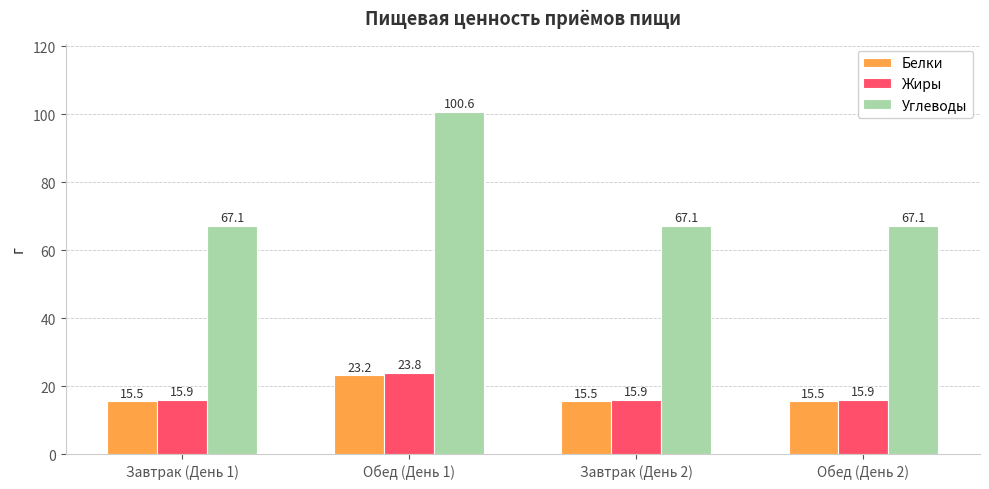

Reading left to right, extract all data points from this chart.

Белки: 15.5	23.2	15.5	15.5
Жиры: 15.9	23.8	15.9	15.9
Углеводы: 67.1	100.6	67.1	67.1